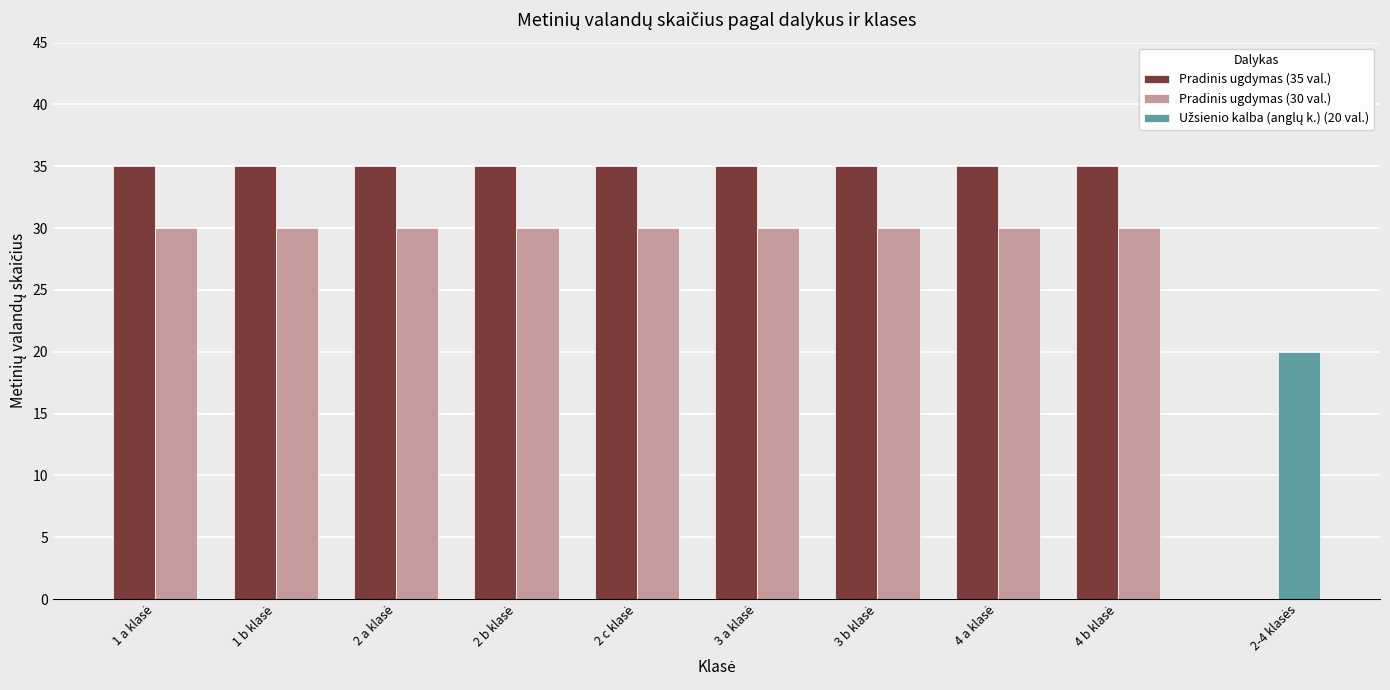

The value of Pradinis ugdymas (30 val.) at 2 a klasė is 30. True or false?

True